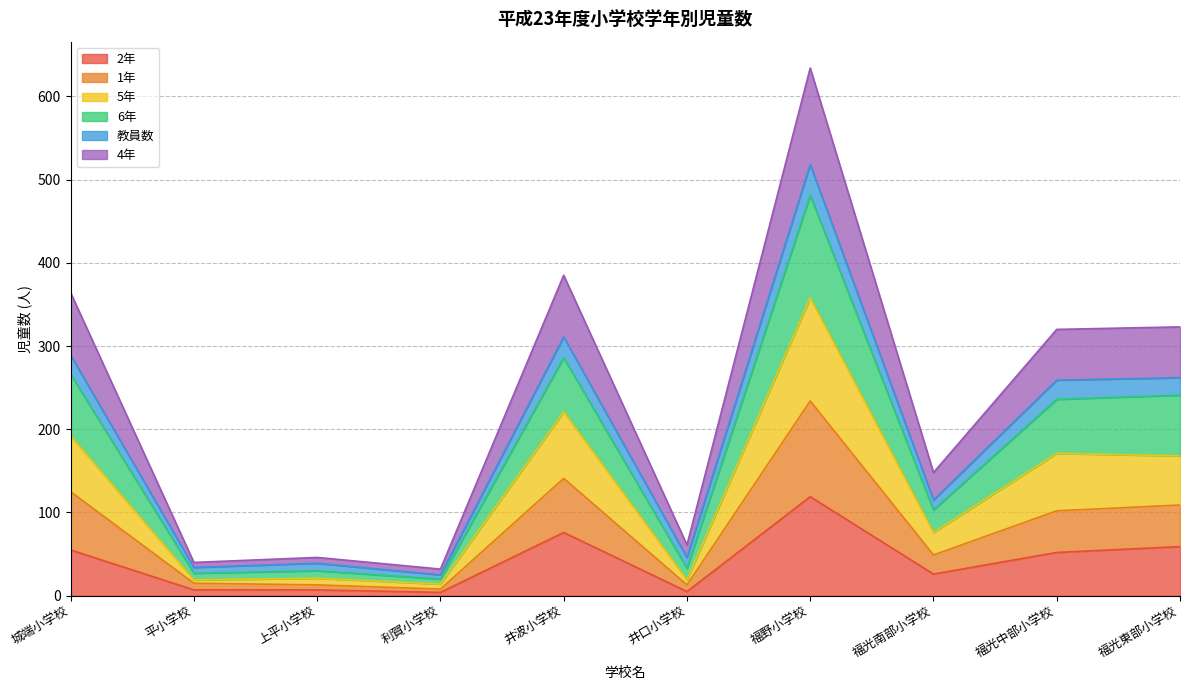

At which label does 2年 reach its peak?

福野小学校